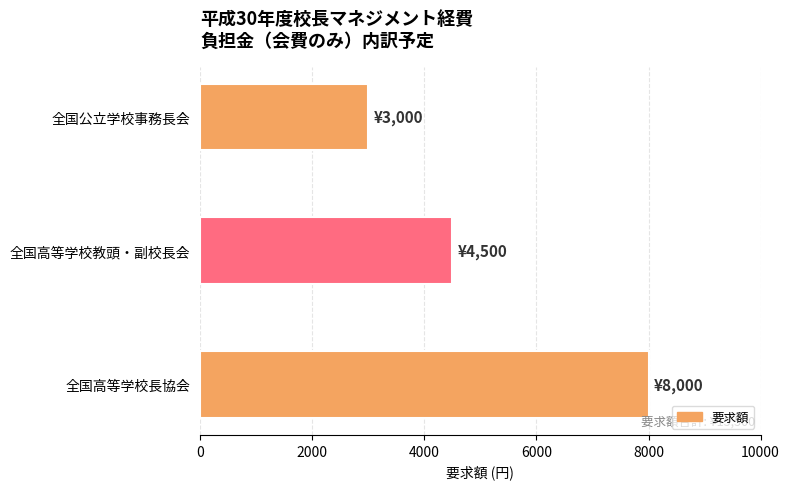

What is the sum of all values?

15500